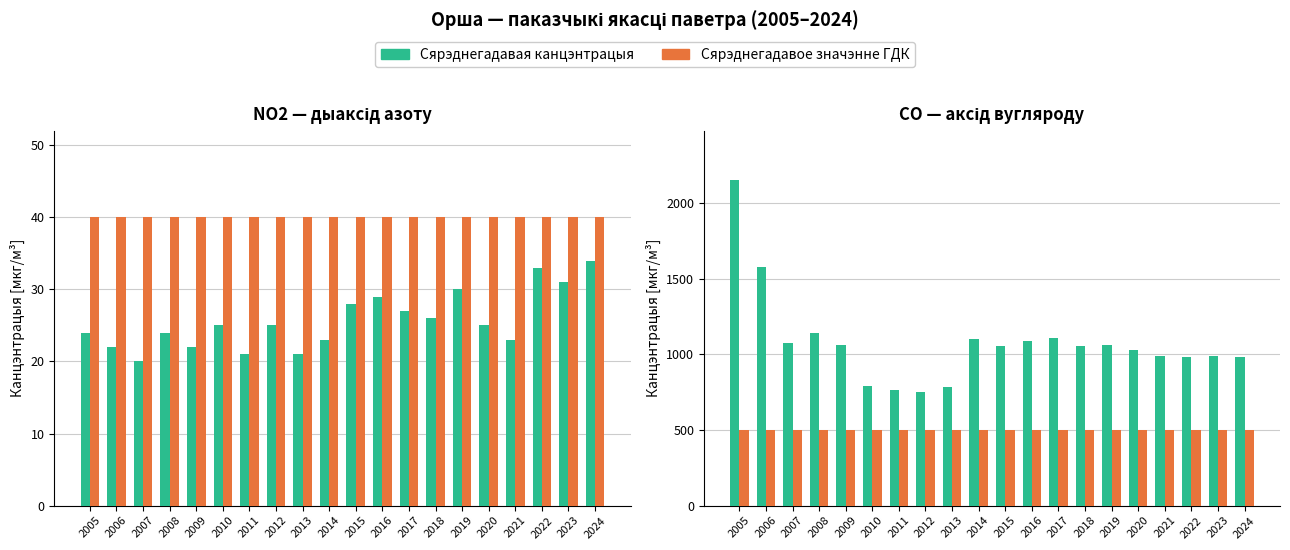

The value of Сярэднегадавая канцэнтрацыя at 2023 is 990. True or false?

True